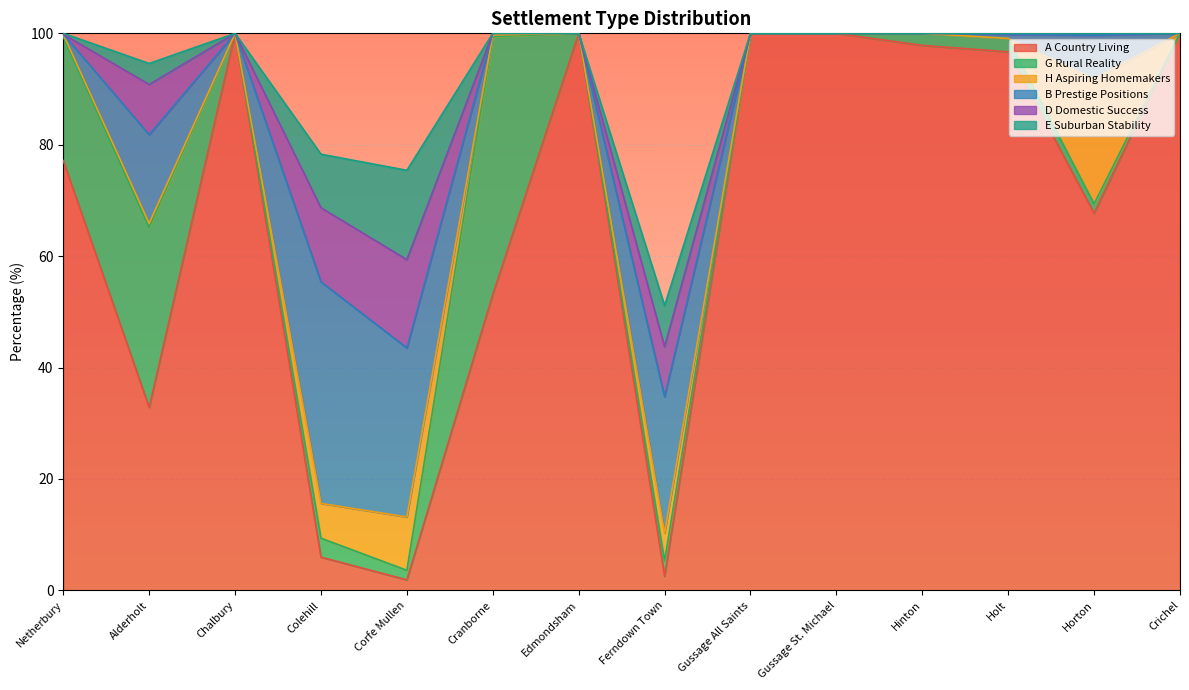

At Colehill, list the series in order from smallest to largest.

G Rural Reality, A Country Living, H Aspiring Homemakers, E Suburban Stability, D Domestic Success, B Prestige Positions